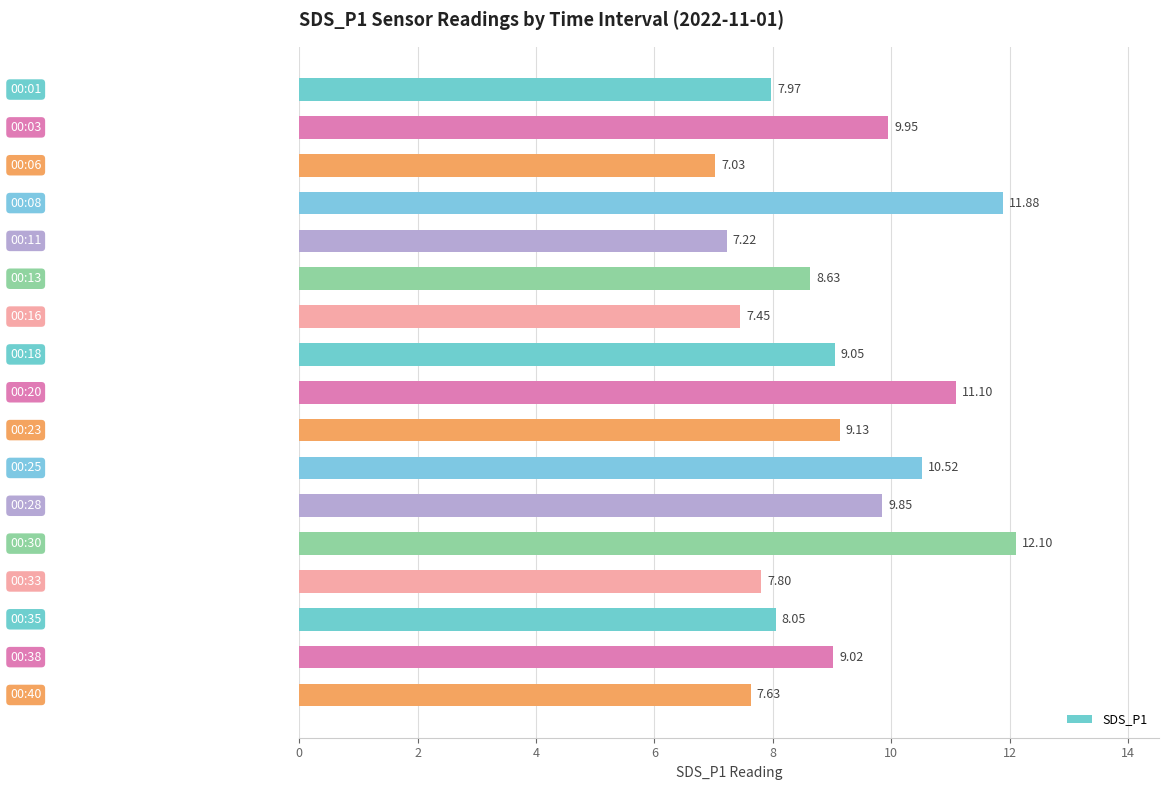

How many bars are there in total?

17